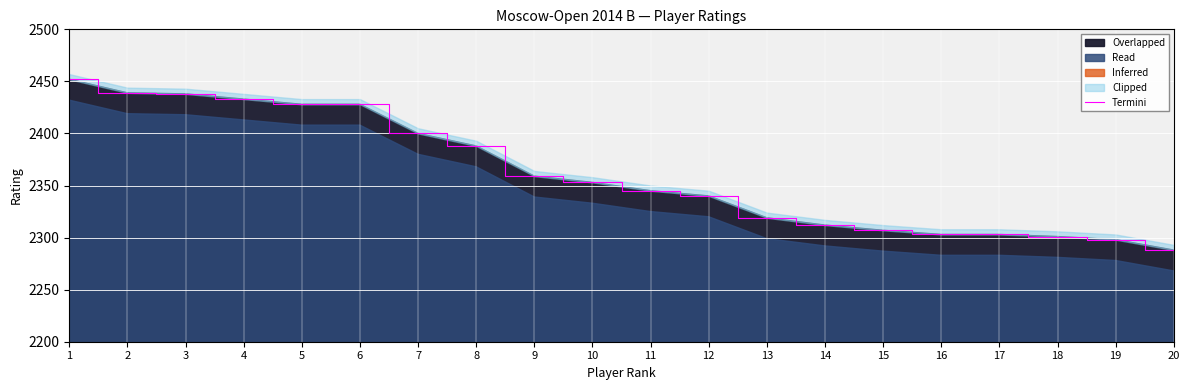

The chart shows a value of 2452 at 1. True or false?

True